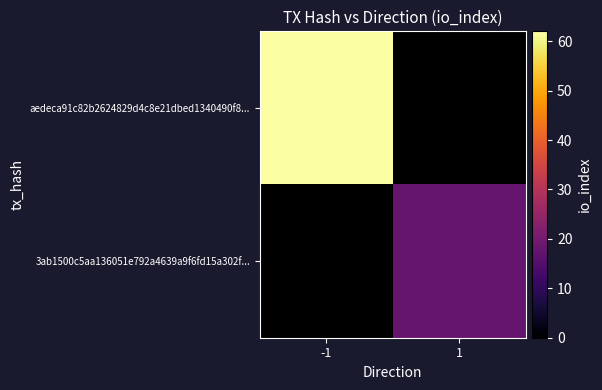

Rank the series by their maximum value, from highest to lowest.

aedeca91c82b2624829d4c8e21dbed1340490f8..., 3ab1500c5aa136051e792a4639a9f6fd15a302f...